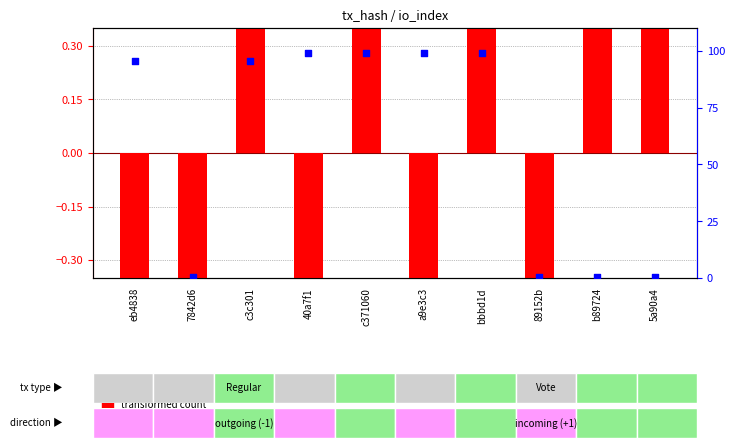

At which category is the sum across all series the highest?

c371060